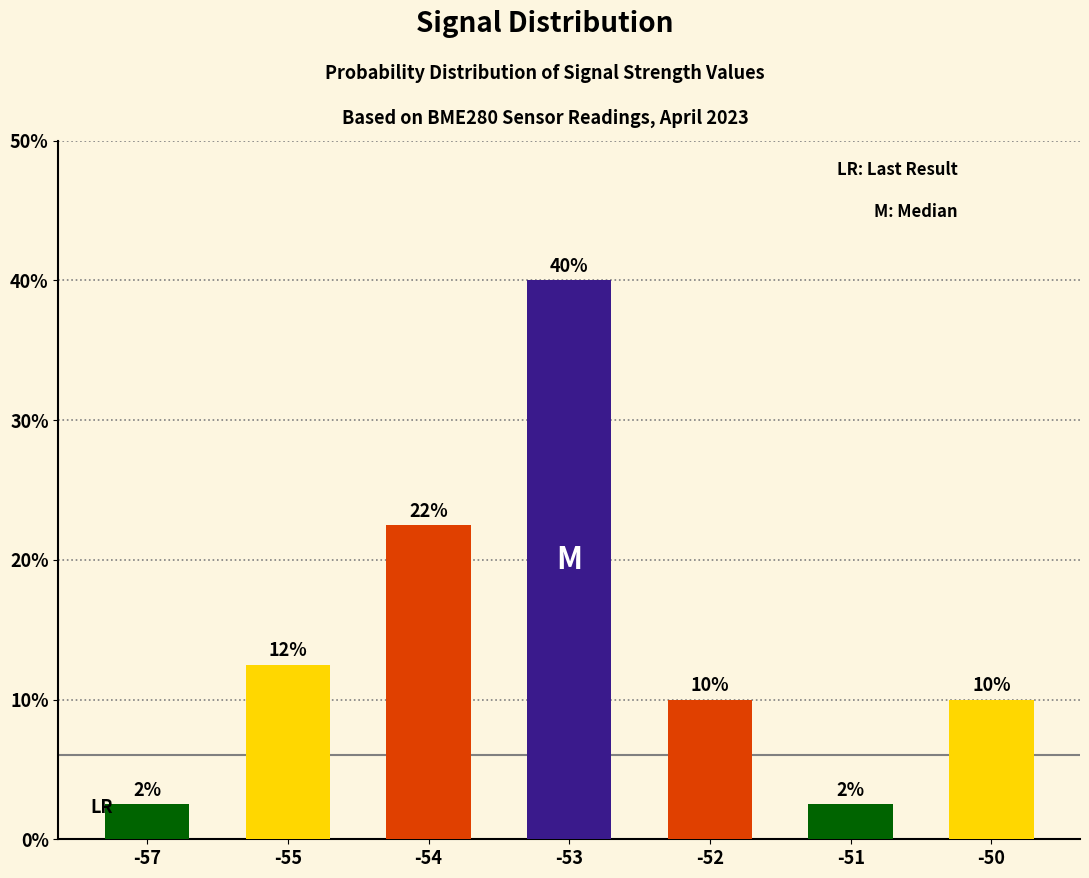

What is the maximum value shown in the chart?

40.0